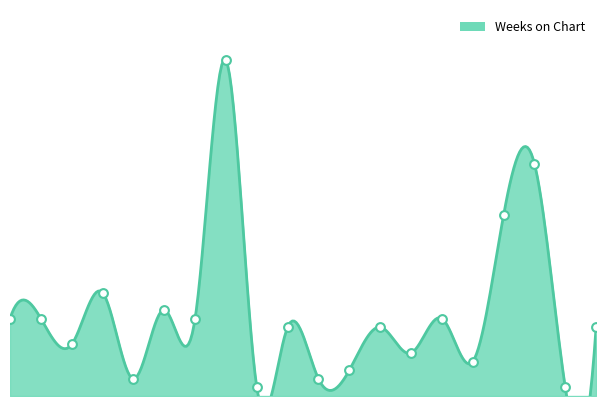

Which has a higher value, 13 or 2?

2